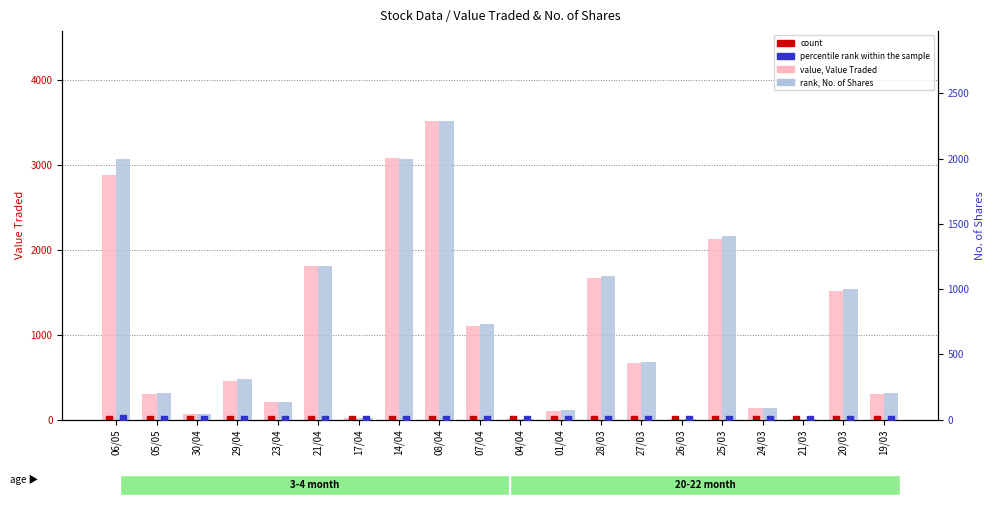

At which category is the sum across all series the highest?

08/04